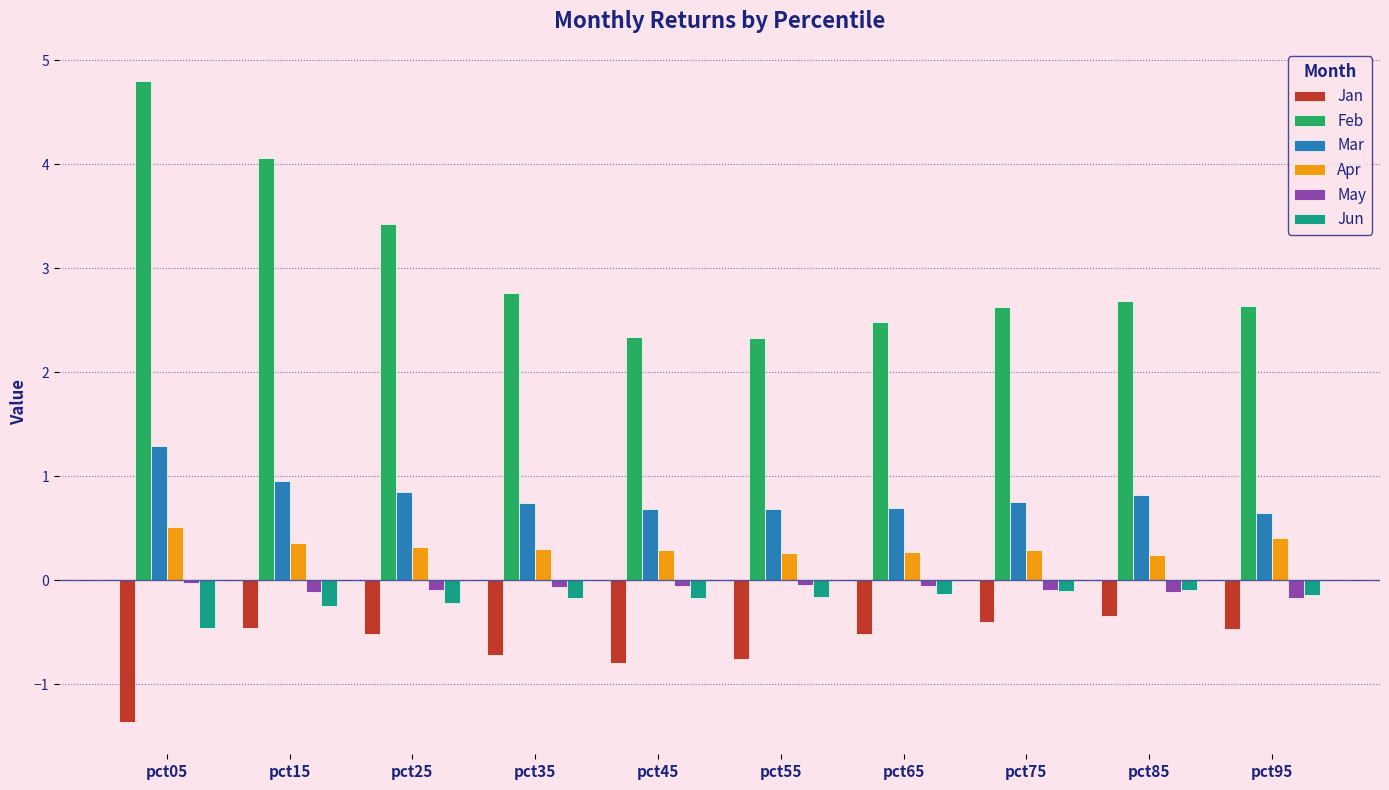

The Mar series shows 1.1 at pct85. True or false?

False